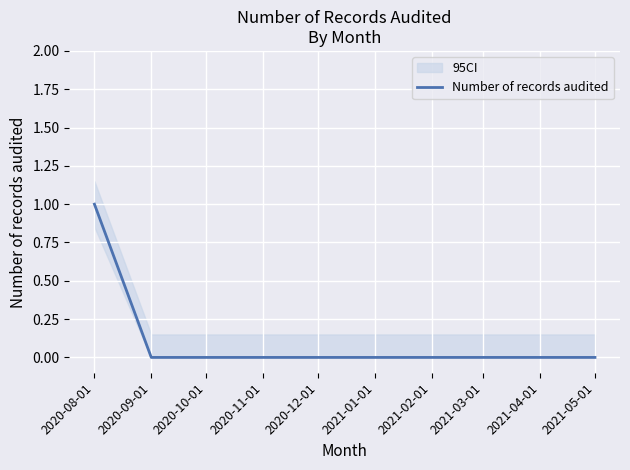

True or false: there are more than 0 points higher than both neighbors.

False